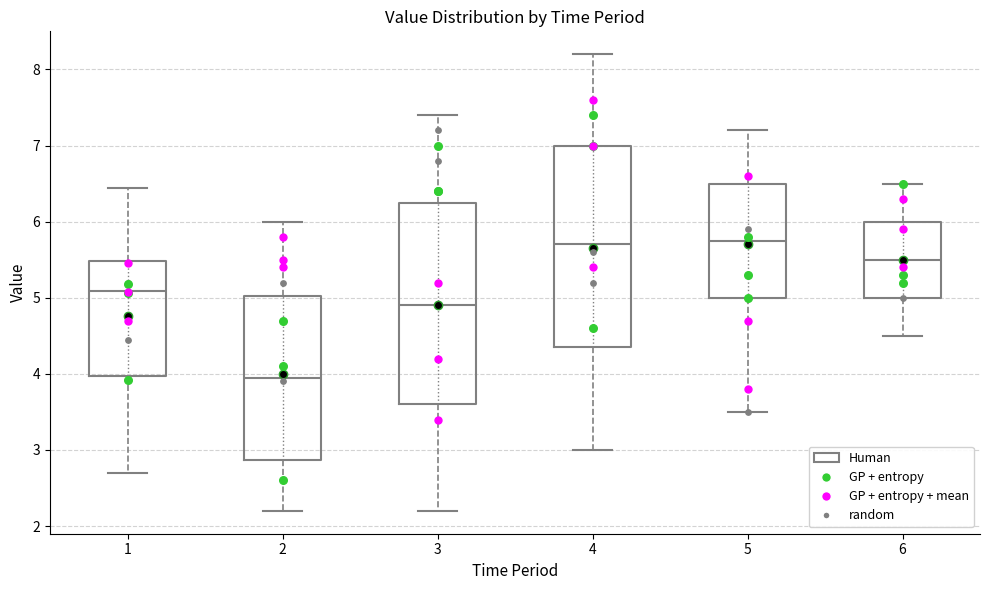

Reading left to right, read every box against the y-axis: the position of its median line, the range the box covers, and the ends of its whiskers. The values are not printed on the chart, so give them approximately, as read against the axis.

1: median 5.1, box 4.0 to 5.5, whiskers 2.7 to 6.4
2: median 4.0, box 2.9 to 5.0, whiskers 2.2 to 6.0
3: median 4.9, box 3.6 to 6.3, whiskers 2.2 to 7.4
4: median 5.7, box 4.4 to 7.0, whiskers 3.0 to 8.2
5: median 5.8, box 5.0 to 6.5, whiskers 3.5 to 7.2
6: median 5.5, box 5.0 to 6.0, whiskers 4.5 to 6.5